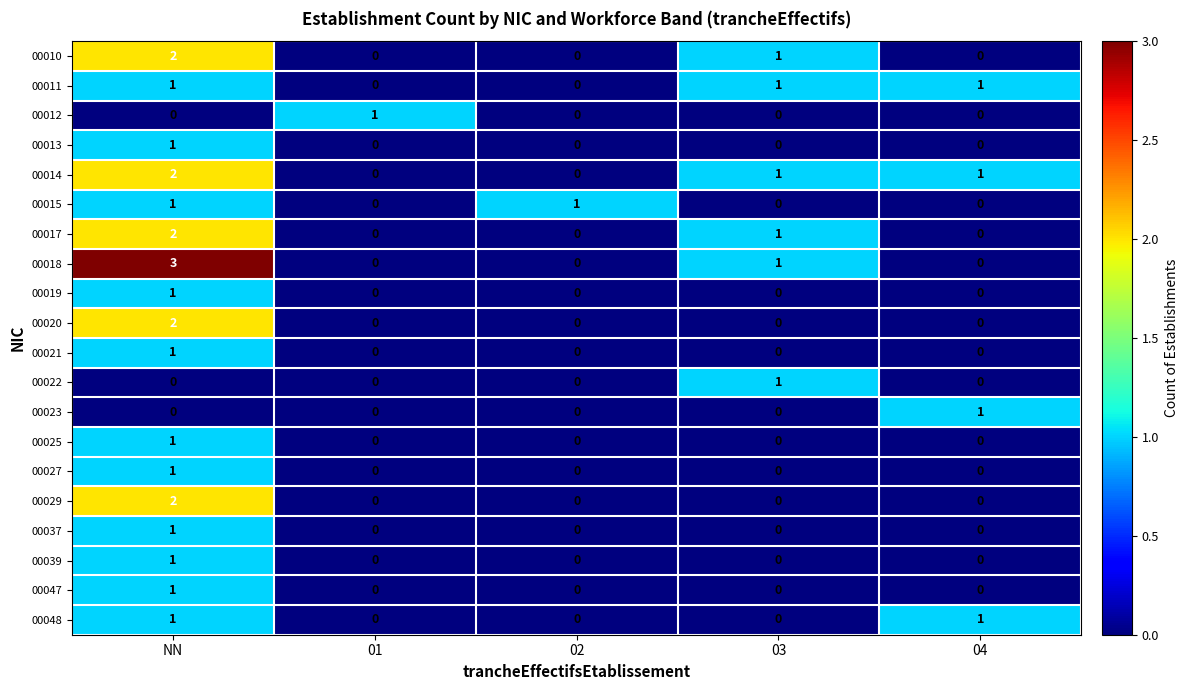

True or false: 00025 has a value of 0 at 01.

True